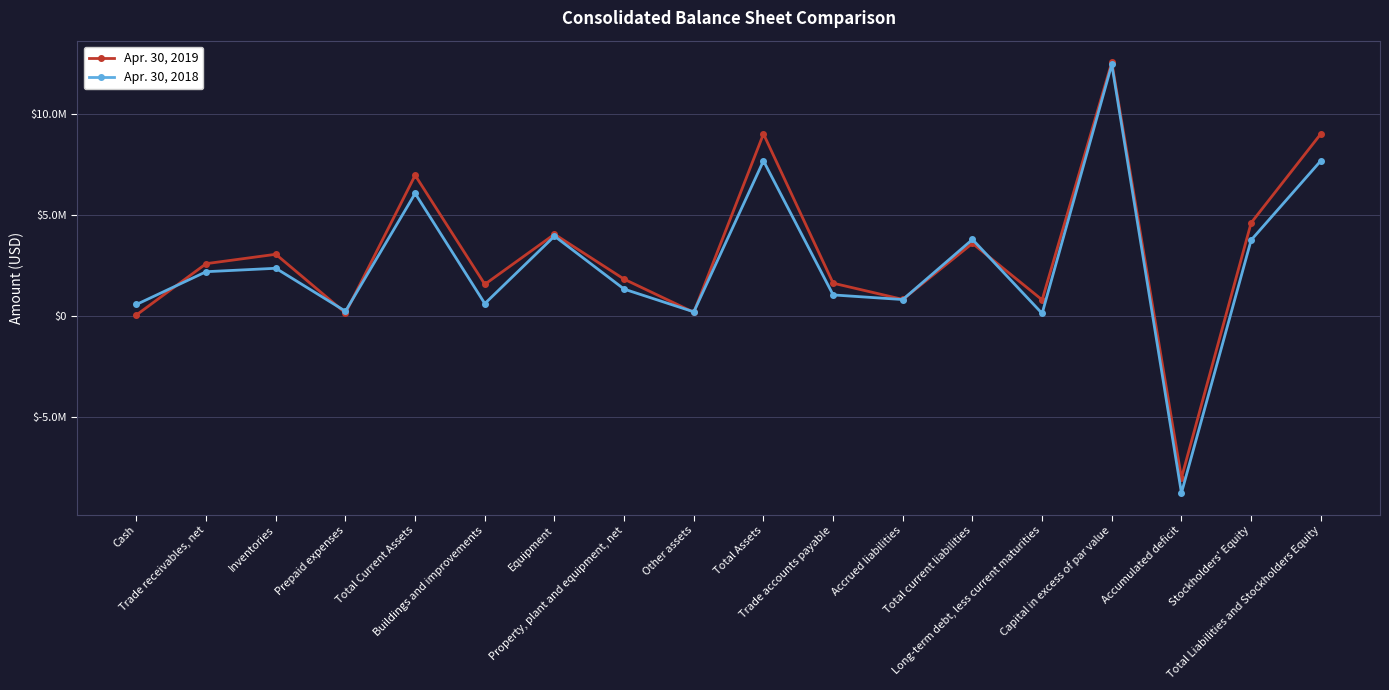

At how many categories does at least one series exceed 3757180?

7